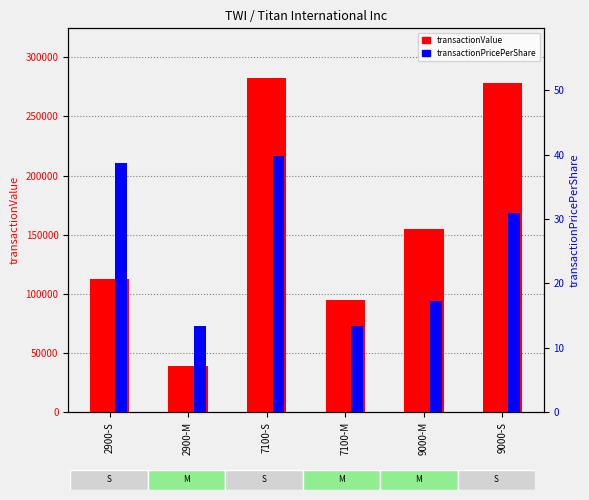

Rank the series at 9000-S from lowest to highest value.

transactionPricePerShare, transactionValue